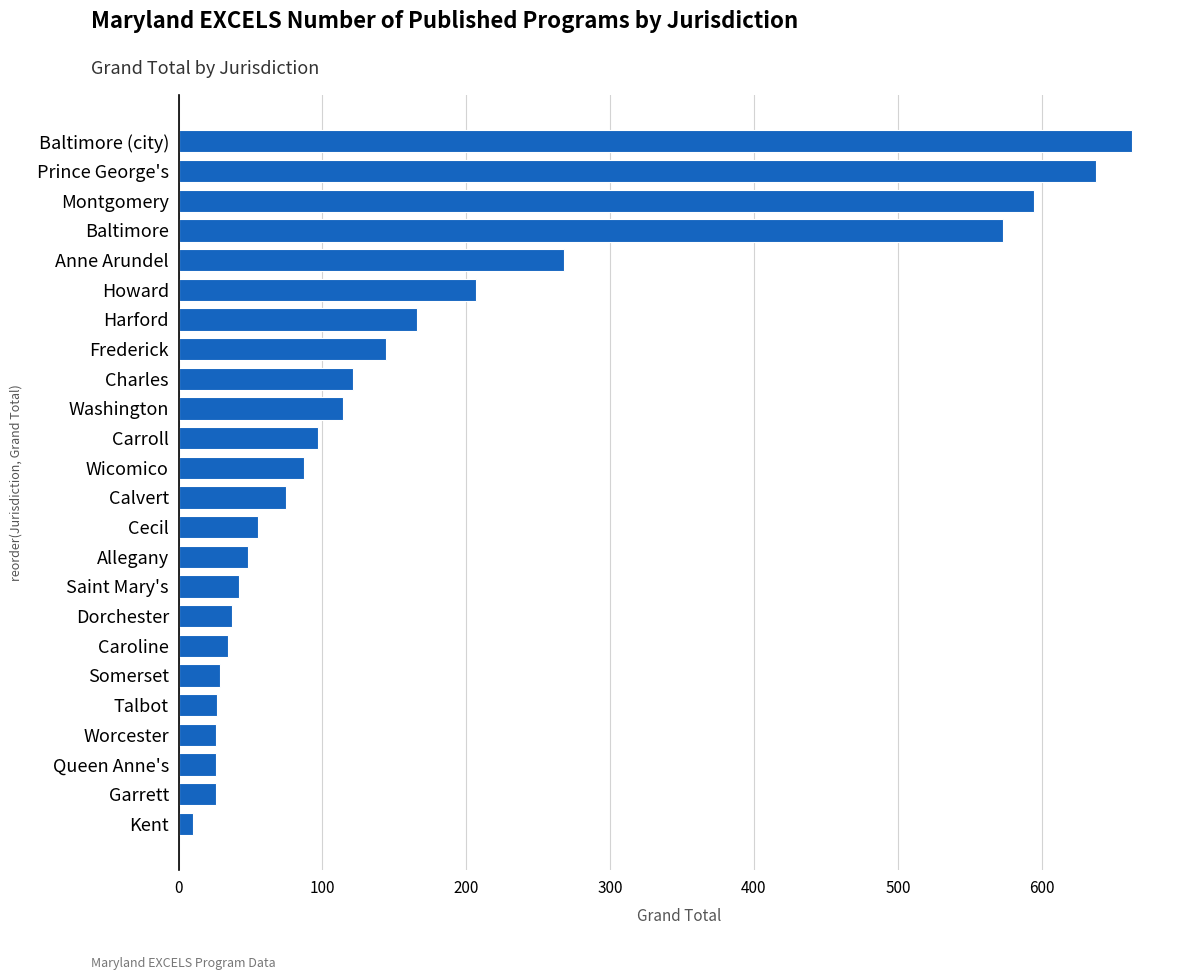

What is the ratio of the value at Harford to the value at Calvert?

2.2